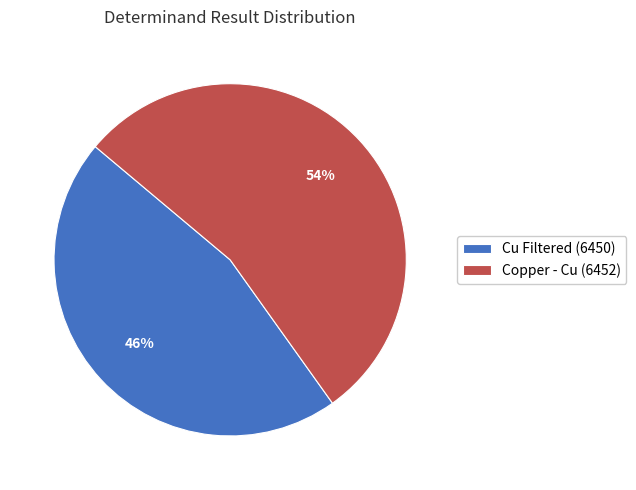

To the nearest percent, what is the difference between the largest and smallest slice percentages?

8%